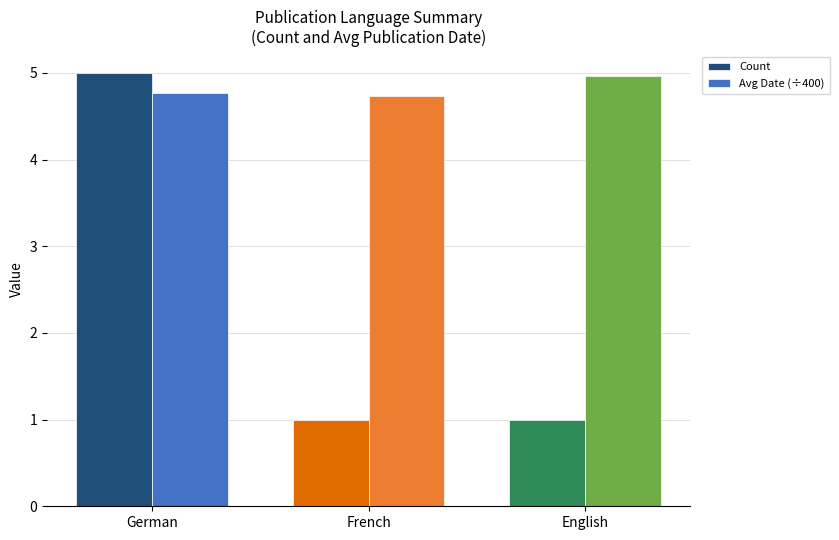

Which series has the widest spread of values?

Count